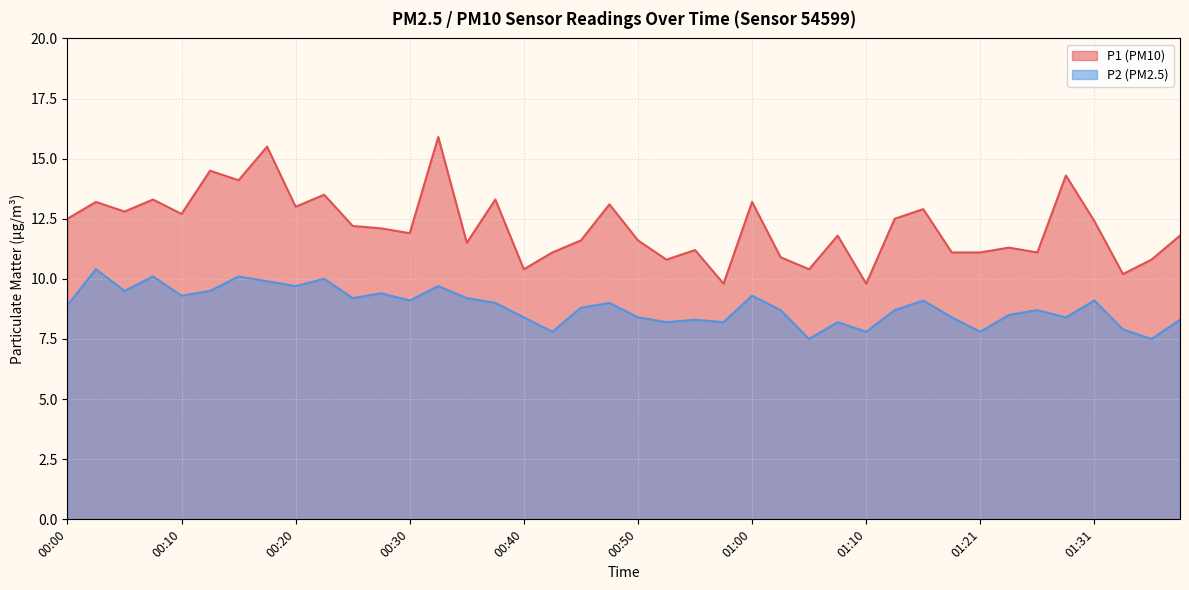

At which category does P2 reach its first local valley?

00:05